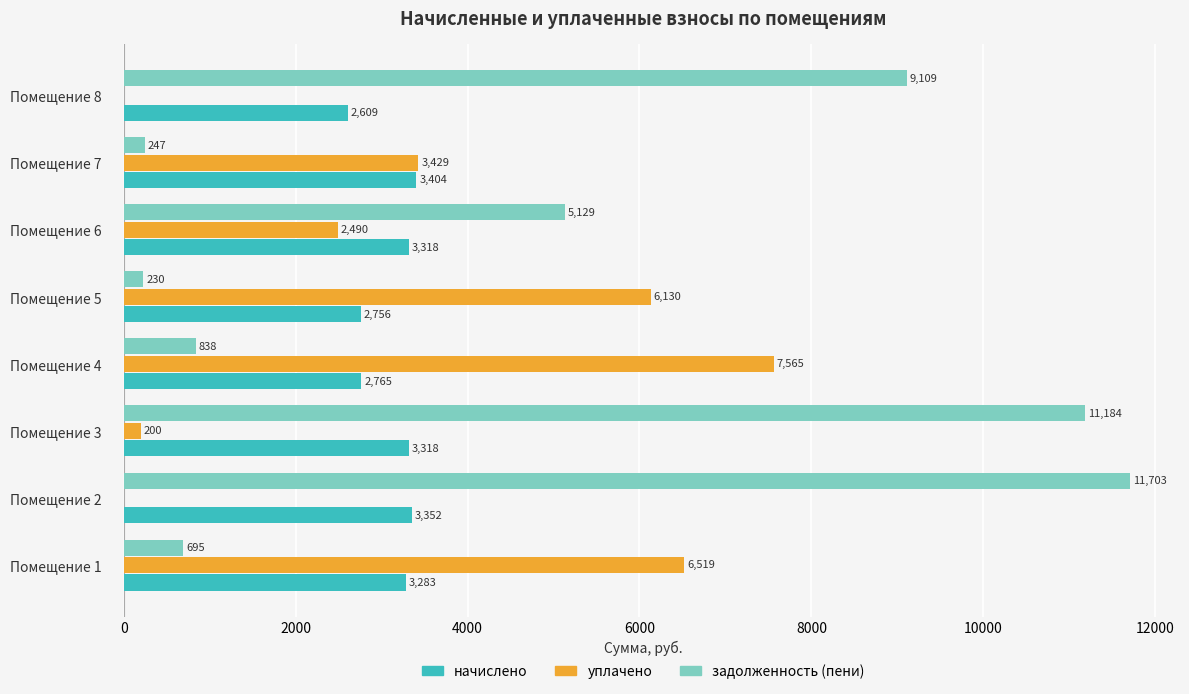

At which label is уплачено closest to 3782?

Помещение 7